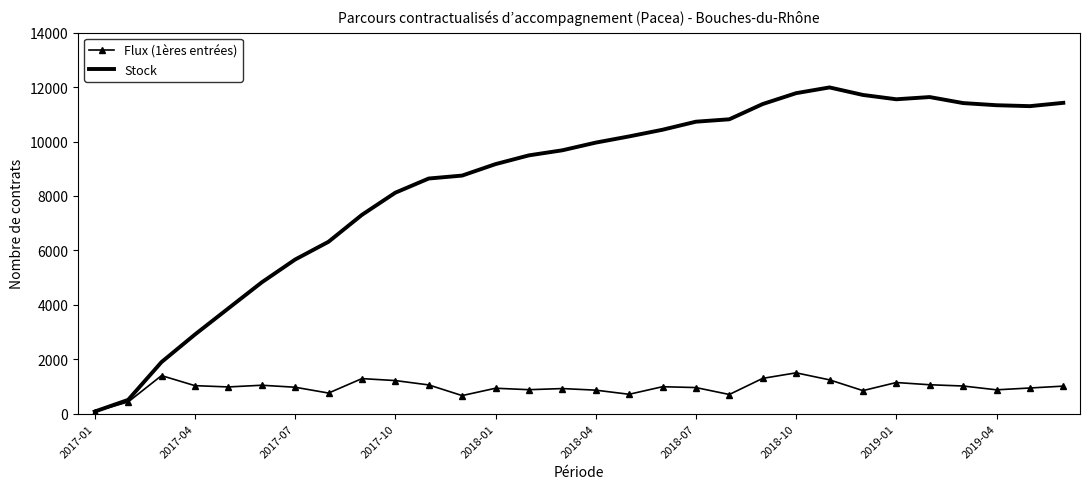

List the series in order of their overall mean, lowest first.

Flux (1ères entrées), Stock